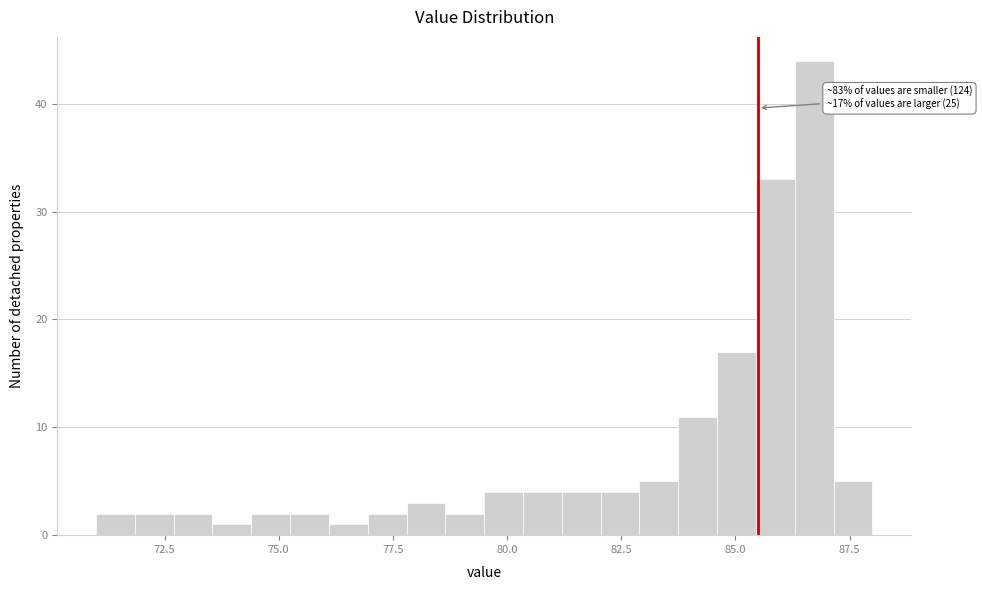

Read against the x-axis, roughly where is the centre of the tallest bar?

86.5